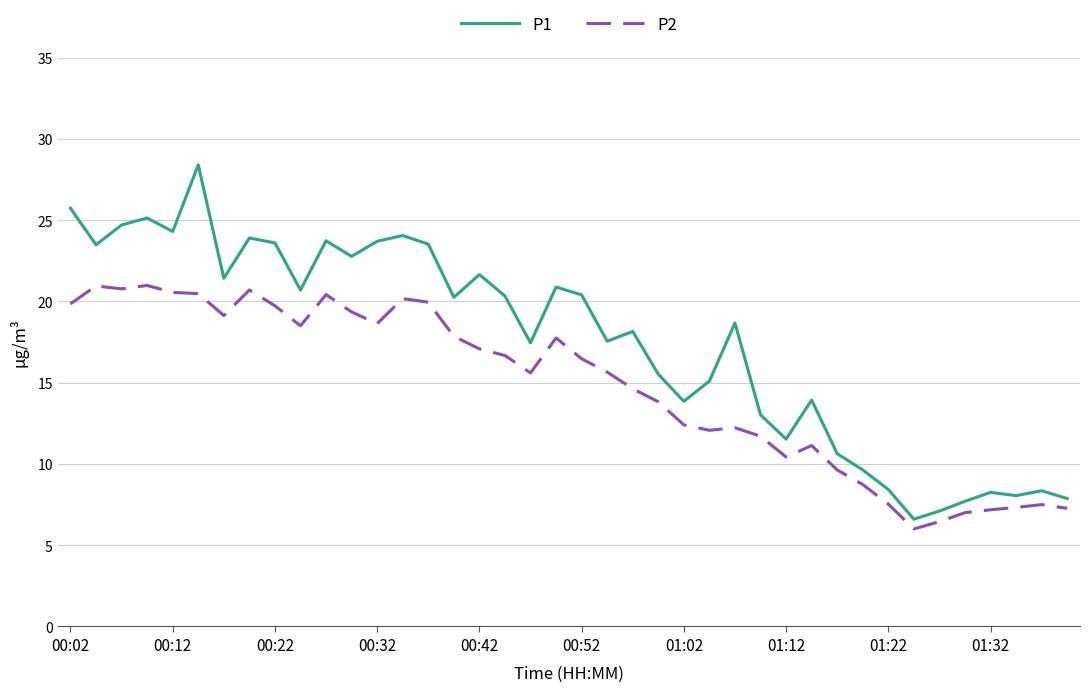

What is the maximum value for P1?

28.4